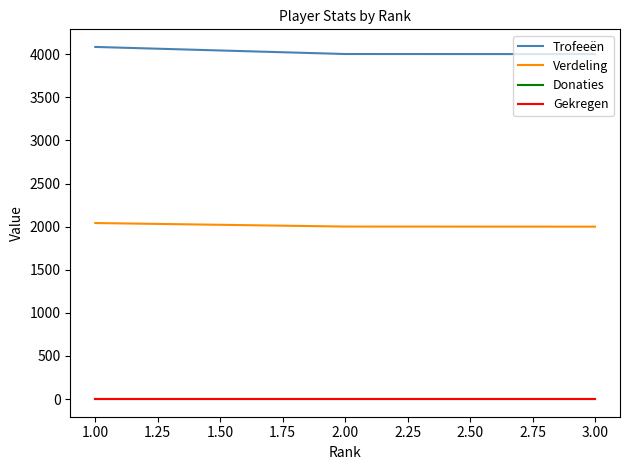

Does the chart display data point markers on the line(s)?

No